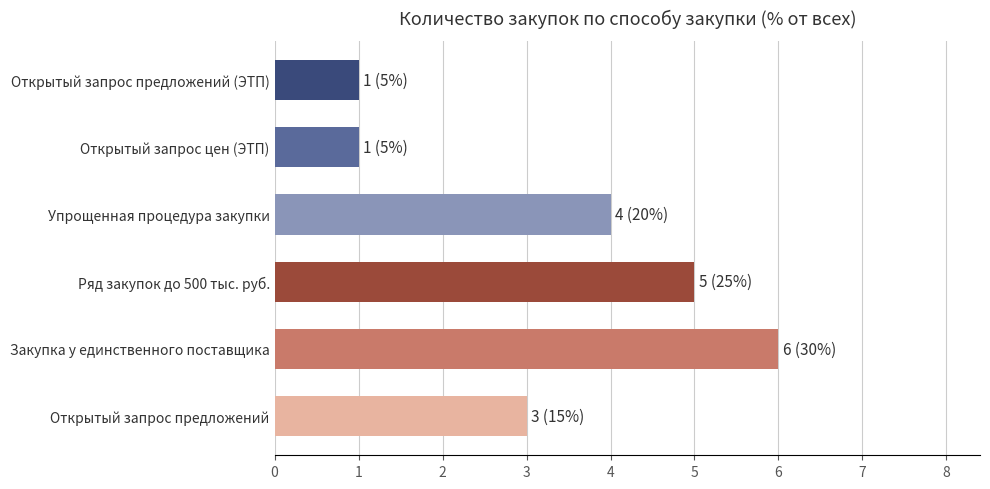

Does the chart contain any negative values?

No